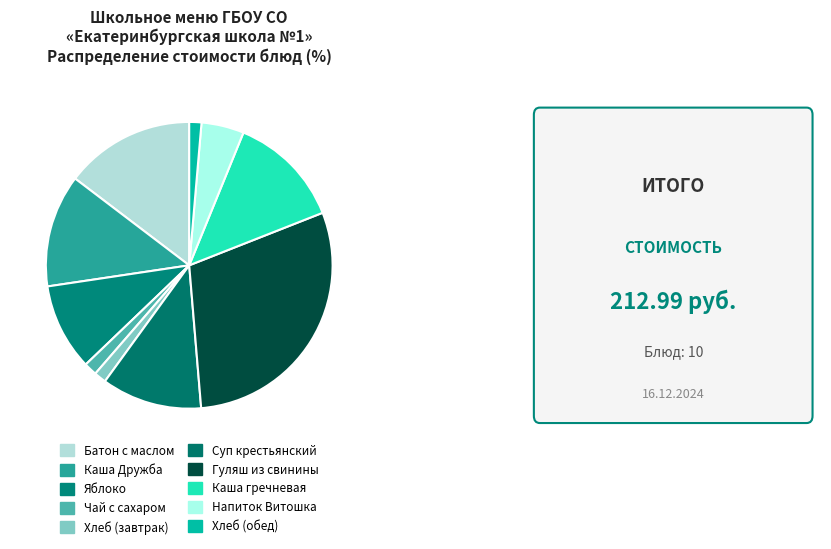

How many segments does this pie chart have?

10